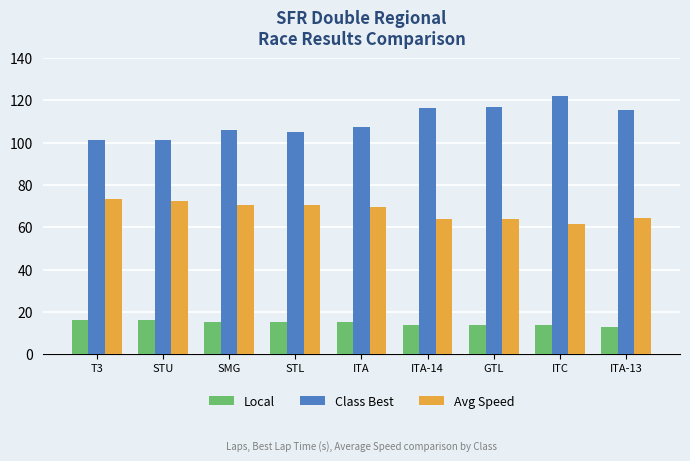

Is the value of Local at T3 greater than the value of Class Best at GTL?

No